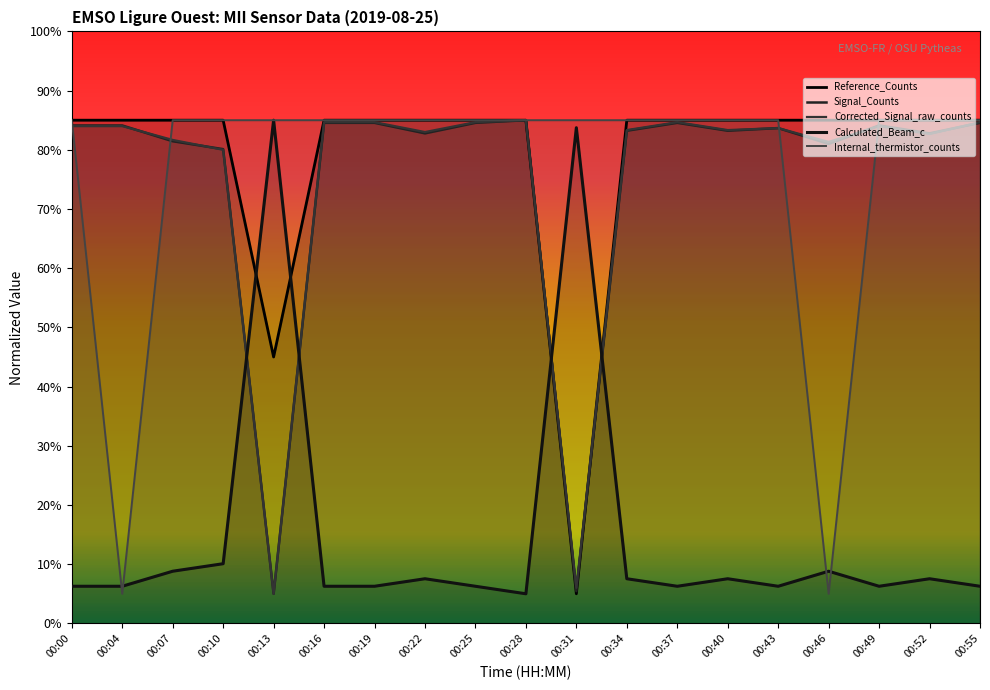

Which category has the highest value across all series?

00:00